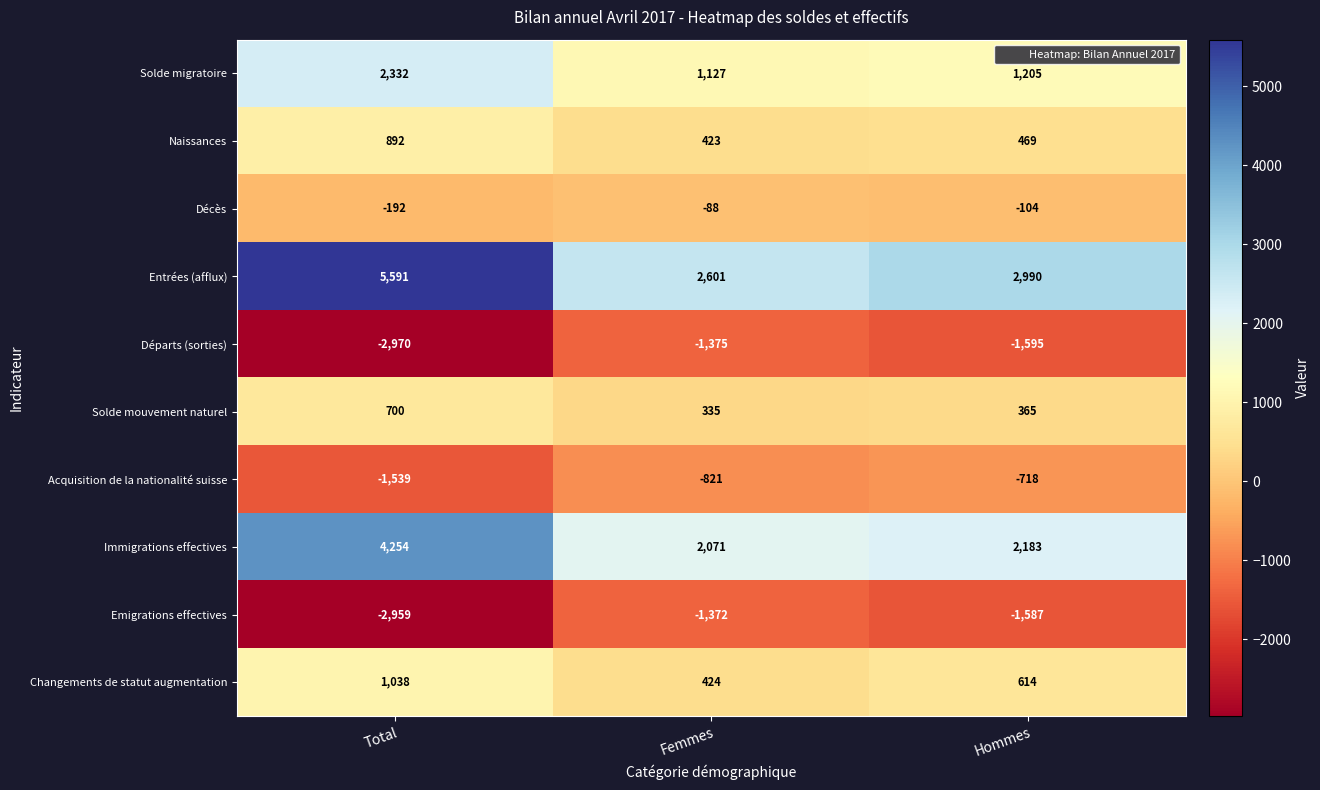

What is the difference between the highest and lowest values at Femmes?

3976